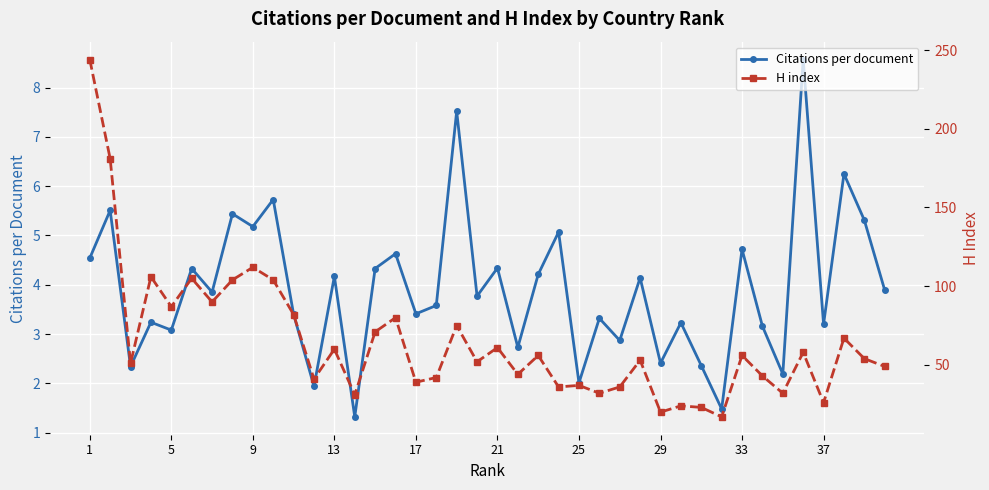

In H index, how many points are higher than both neighbors (excluding endpoints)?

14